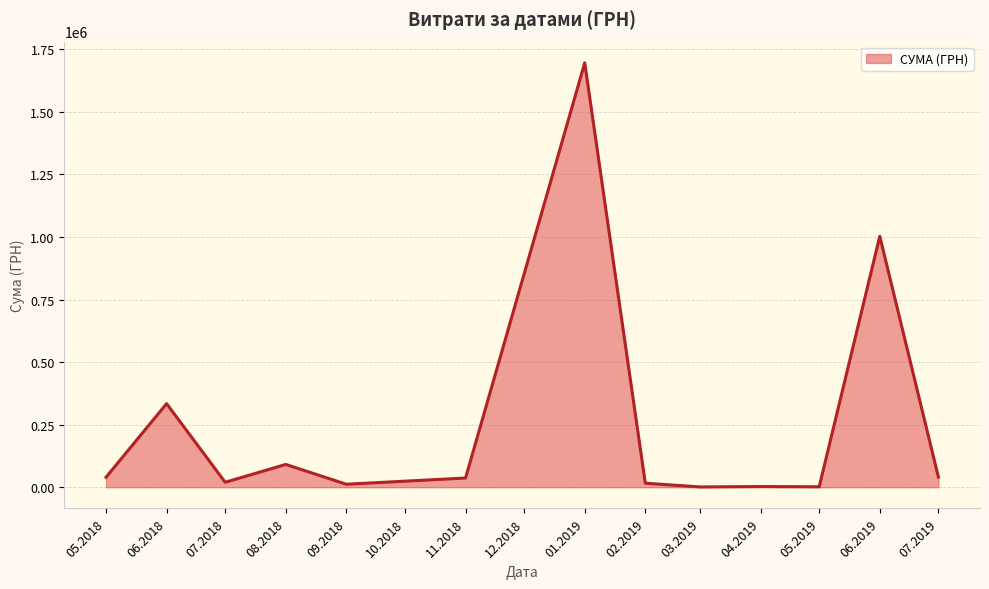

The value at 06.2018 is 598359.2. True or false?

False